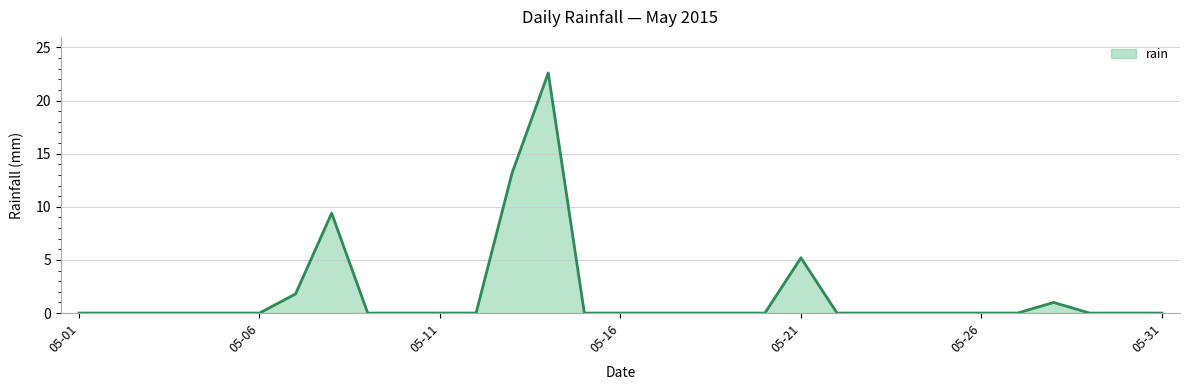

Count the number of categories in the chart.

31